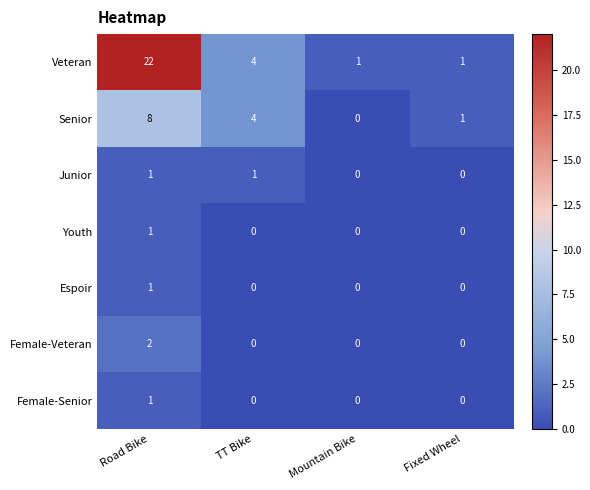

What is the maximum value shown in the chart?

22